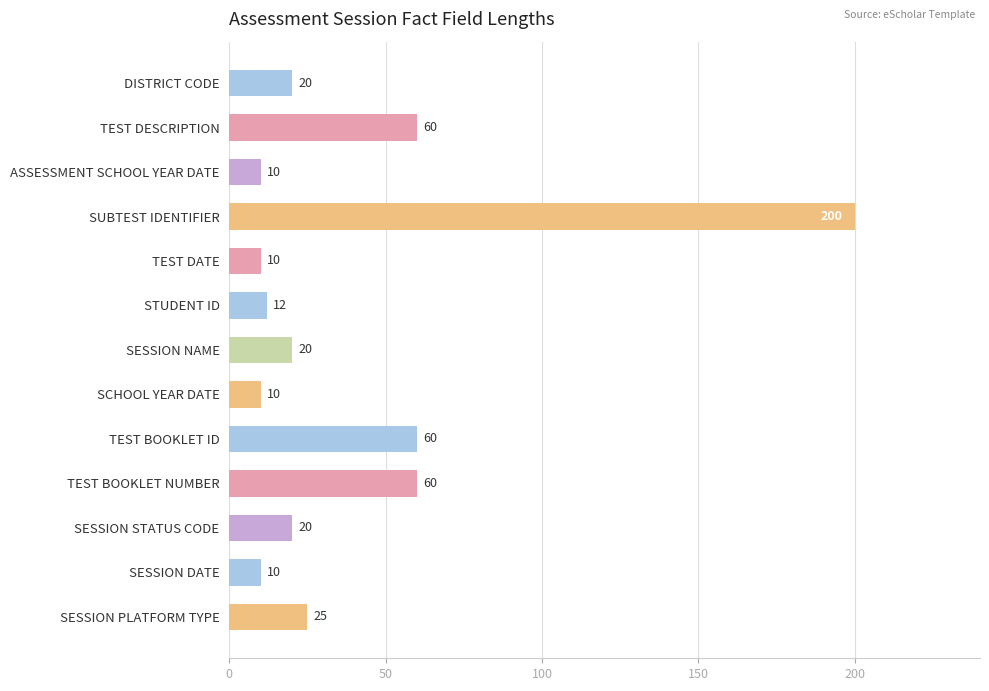

Does the chart contain stacked bars?

No